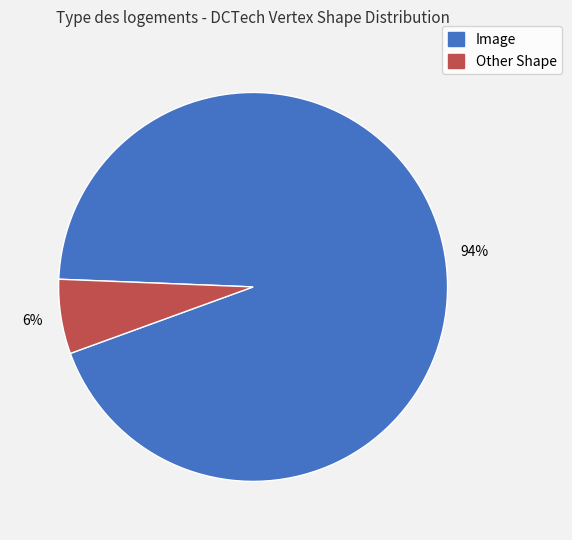

To the nearest percent, what is the difference between the Image and Other slice percentages?

88%